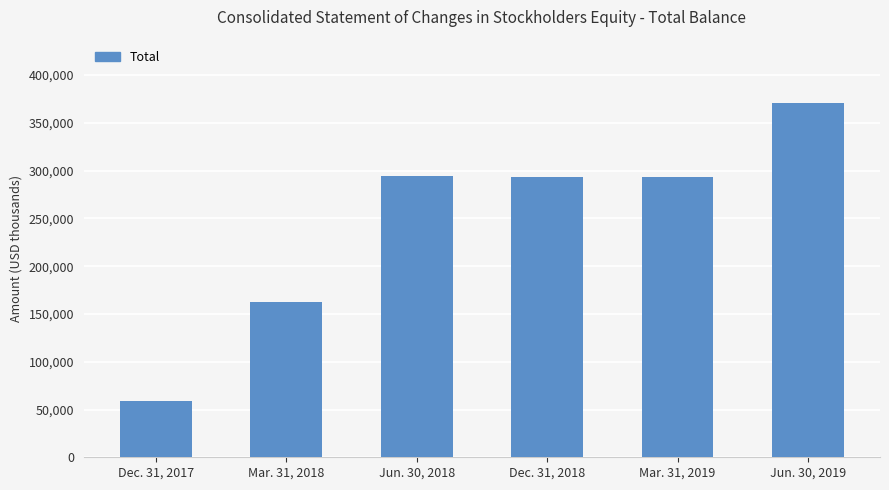

What is the average value?

245768